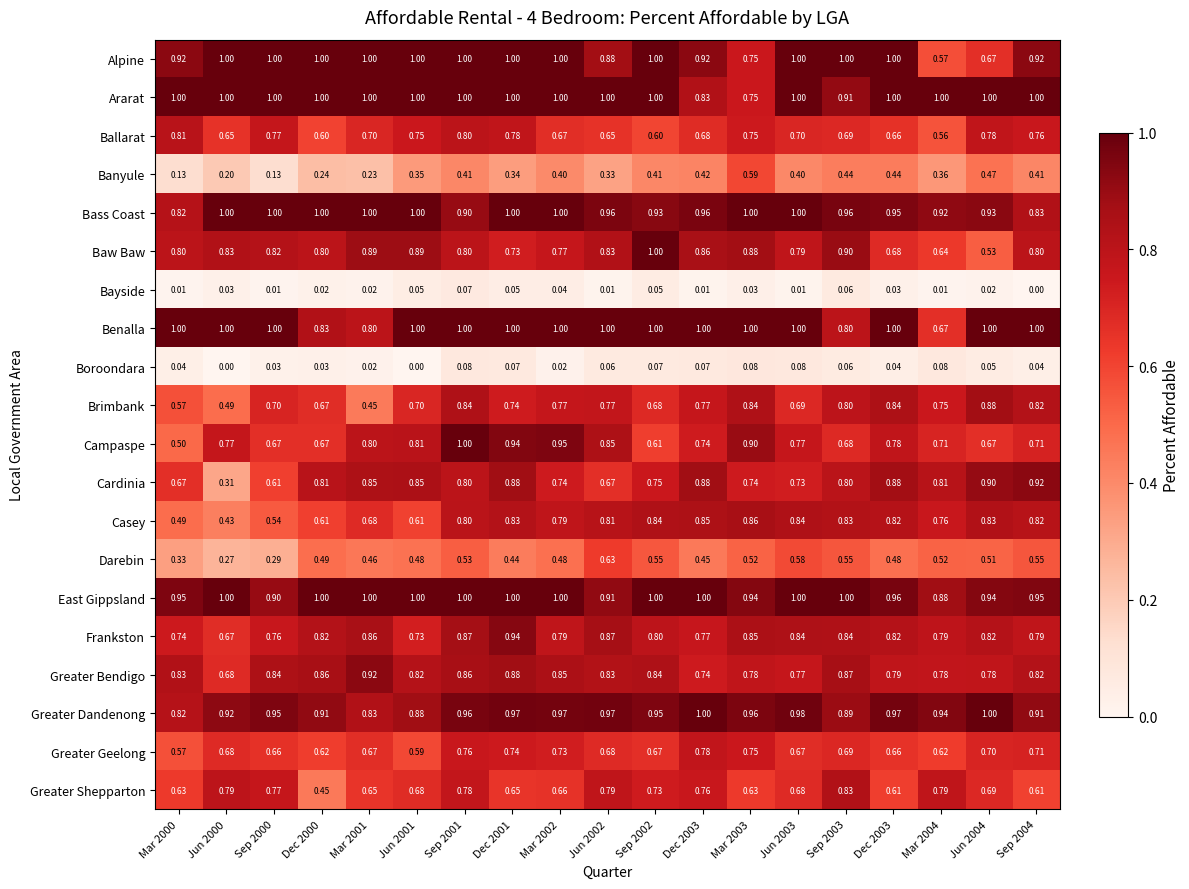

Which has a higher value, Sep 2000 or Jun 2000?

Sep 2000